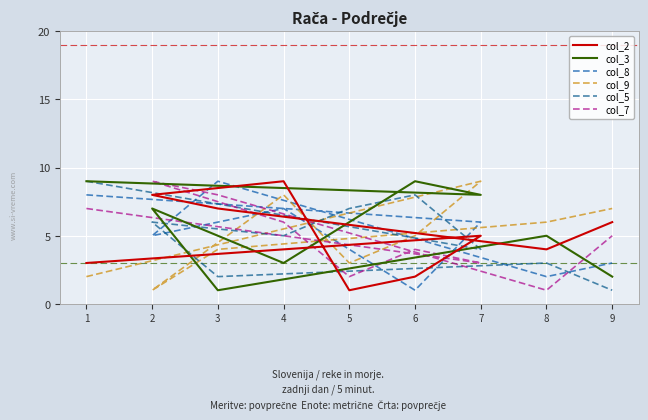

Which category has the lowest value across all series?

5